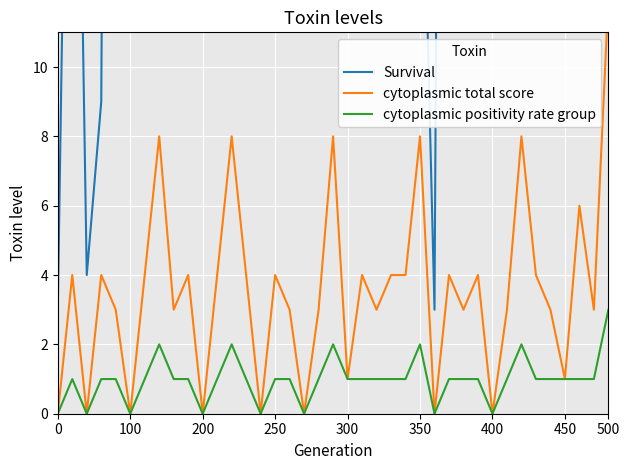

Count the number of categories in the chart.

39